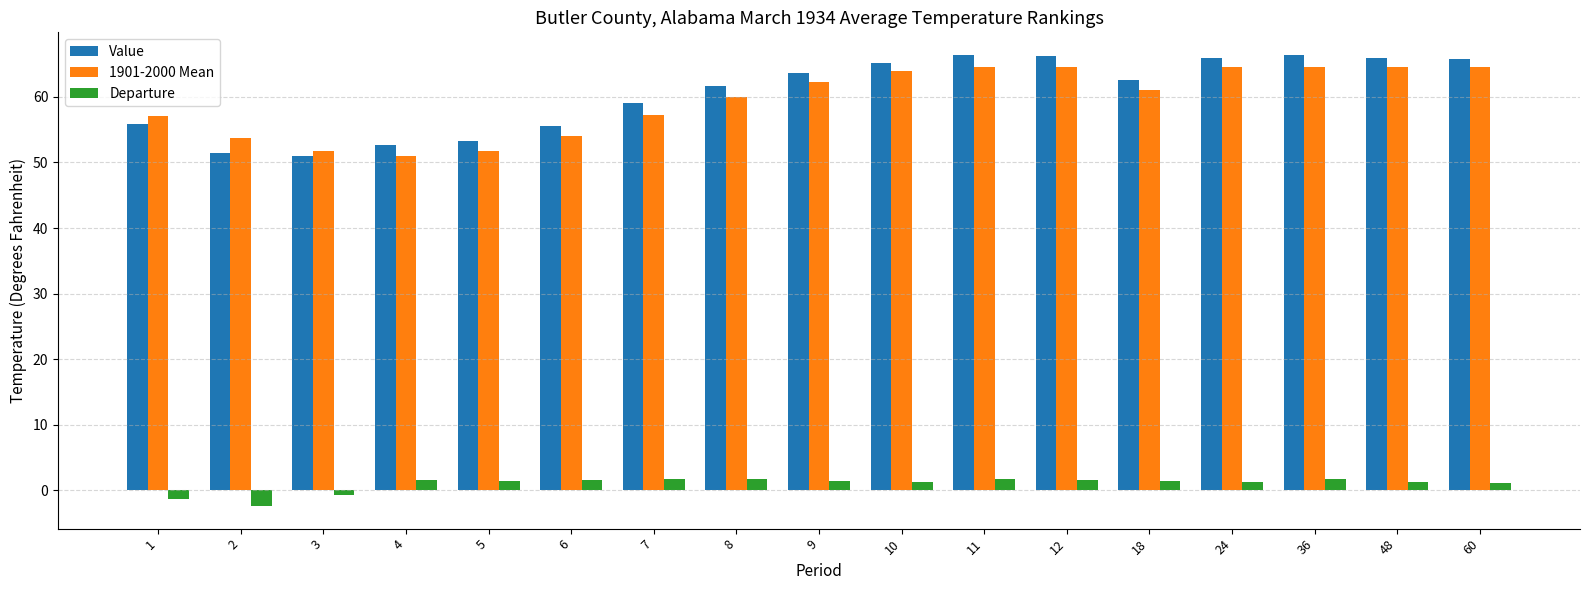

List the series in order of their peak value, highest first.

Value, 1901-2000 Mean, Departure